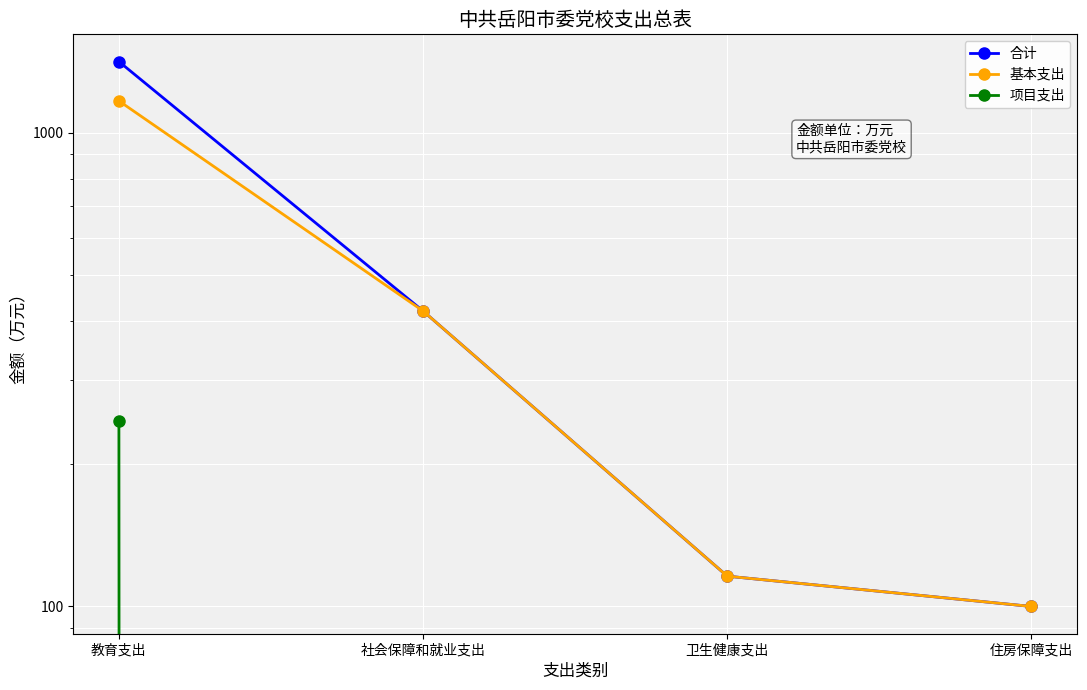

Which has a higher value, 教育支出 or 住房保障支出?

教育支出